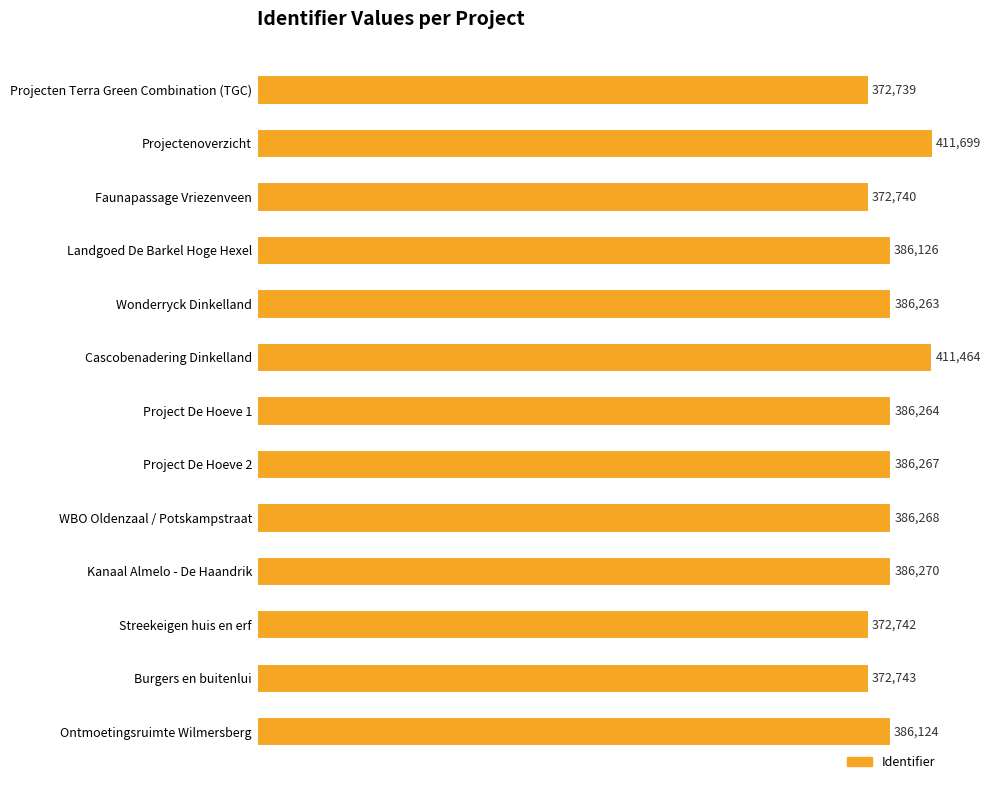

Which category has the highest value across all series?

Projectenoverzicht